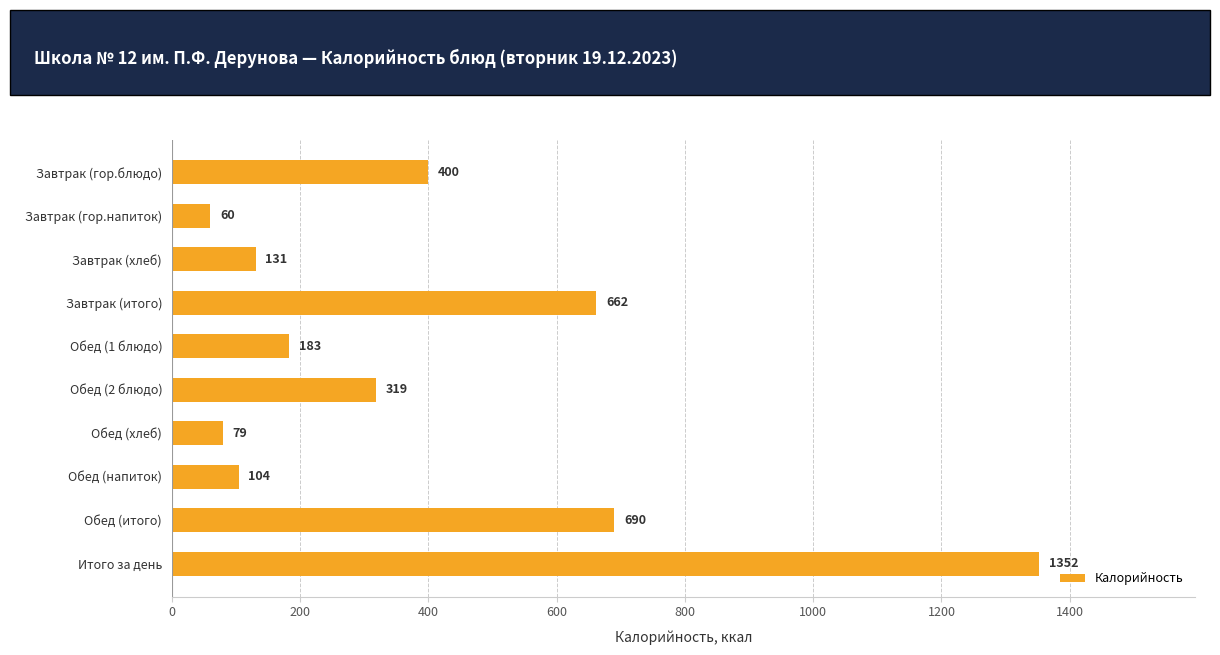

How many distinct data groups are displayed?

1